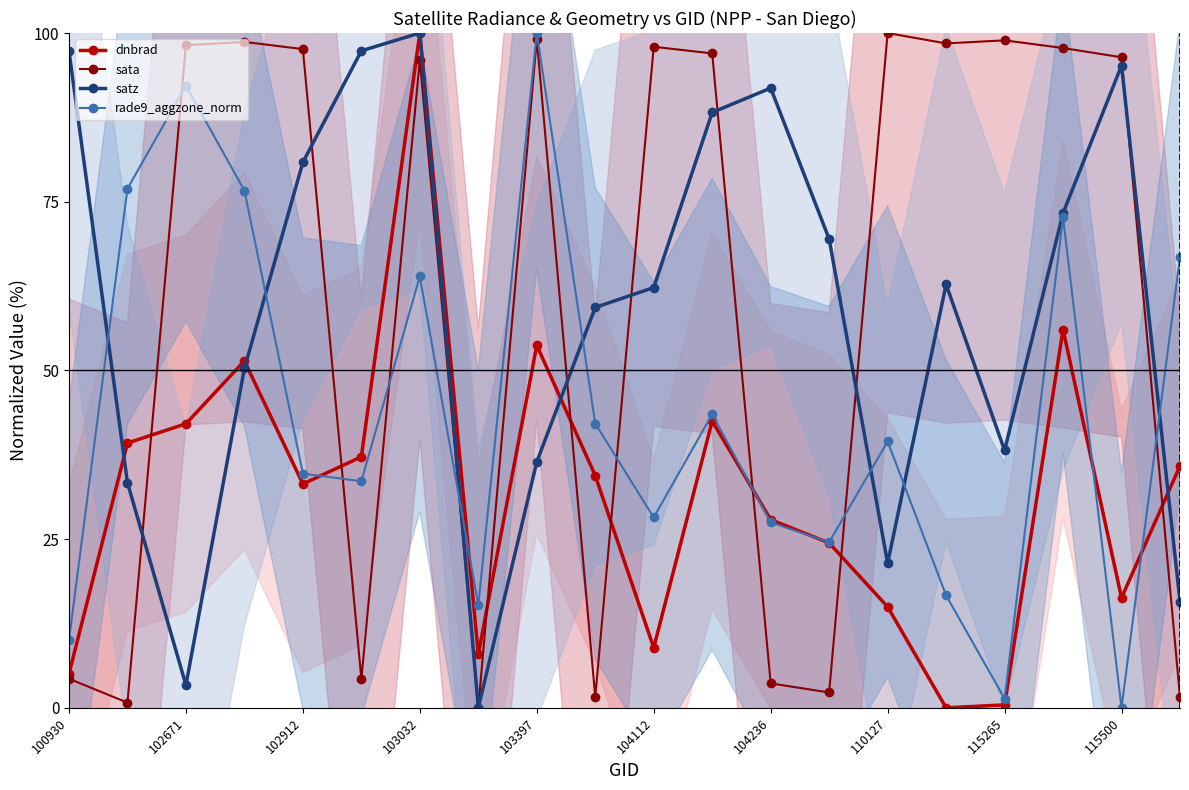

True or false: satz has a value of 36.4 at 103397.

True